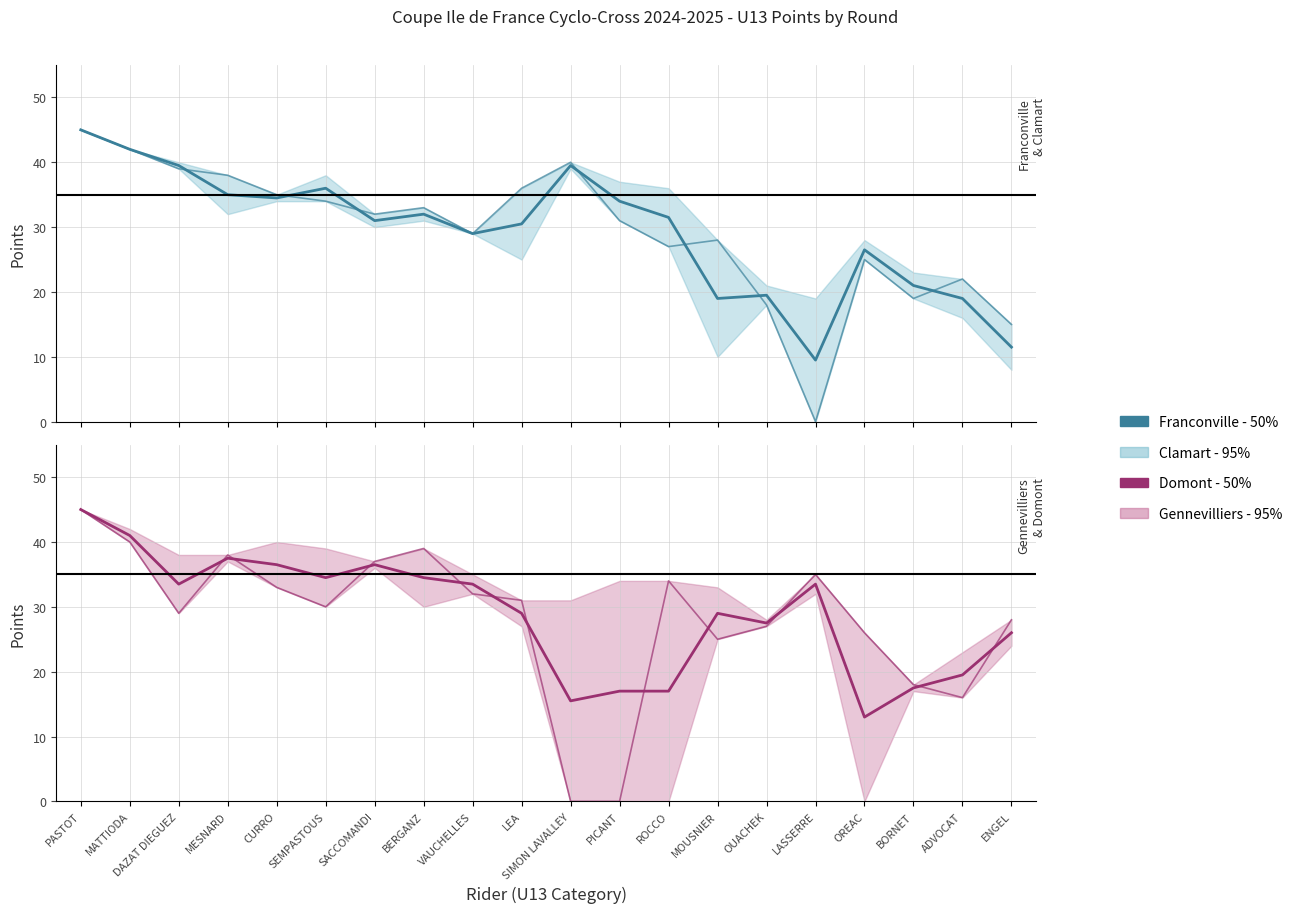

What is the total value across all series at PICANT?

51.0